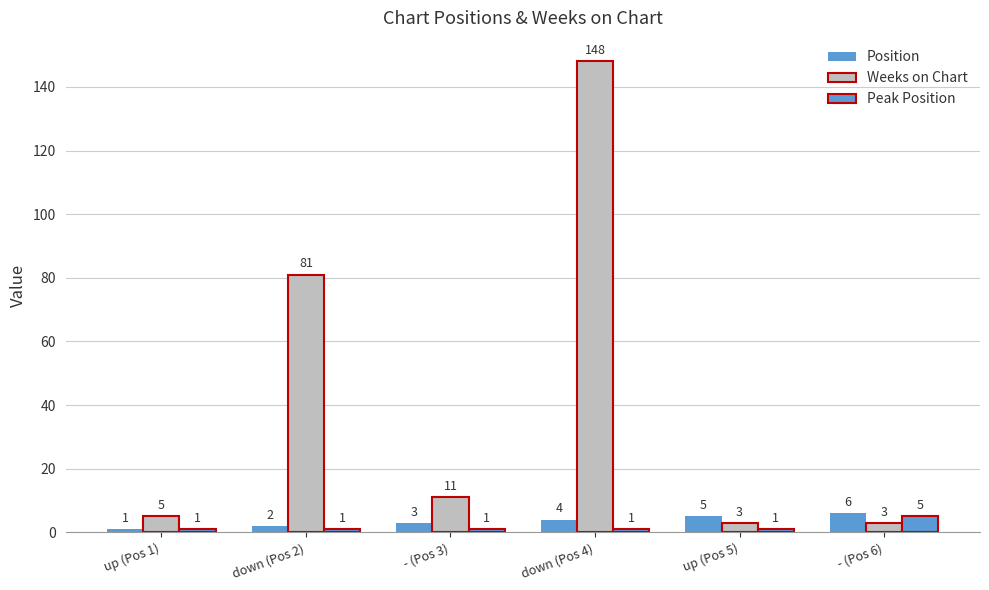

What is the smallest value displayed?

1